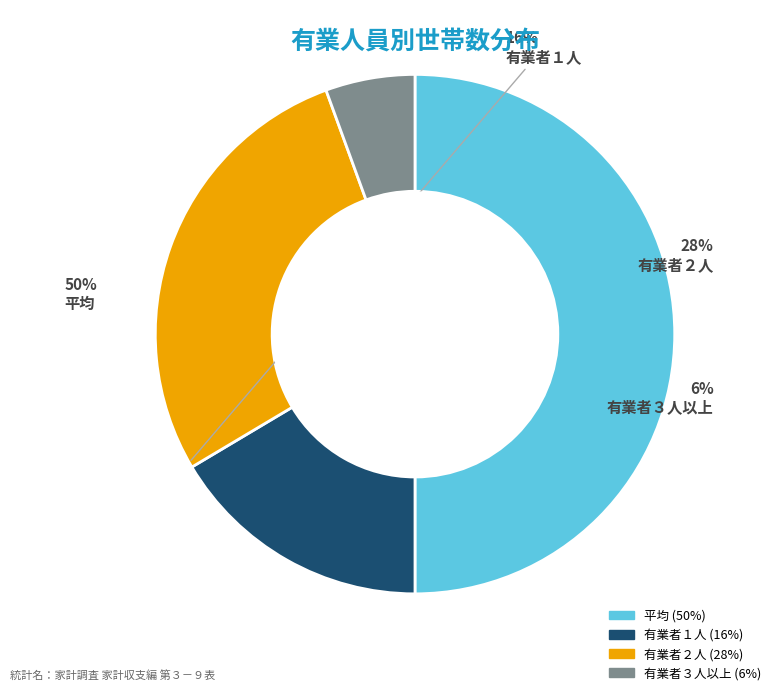

To the nearest percent, what percentage of the pie is 有業者２人?

28%